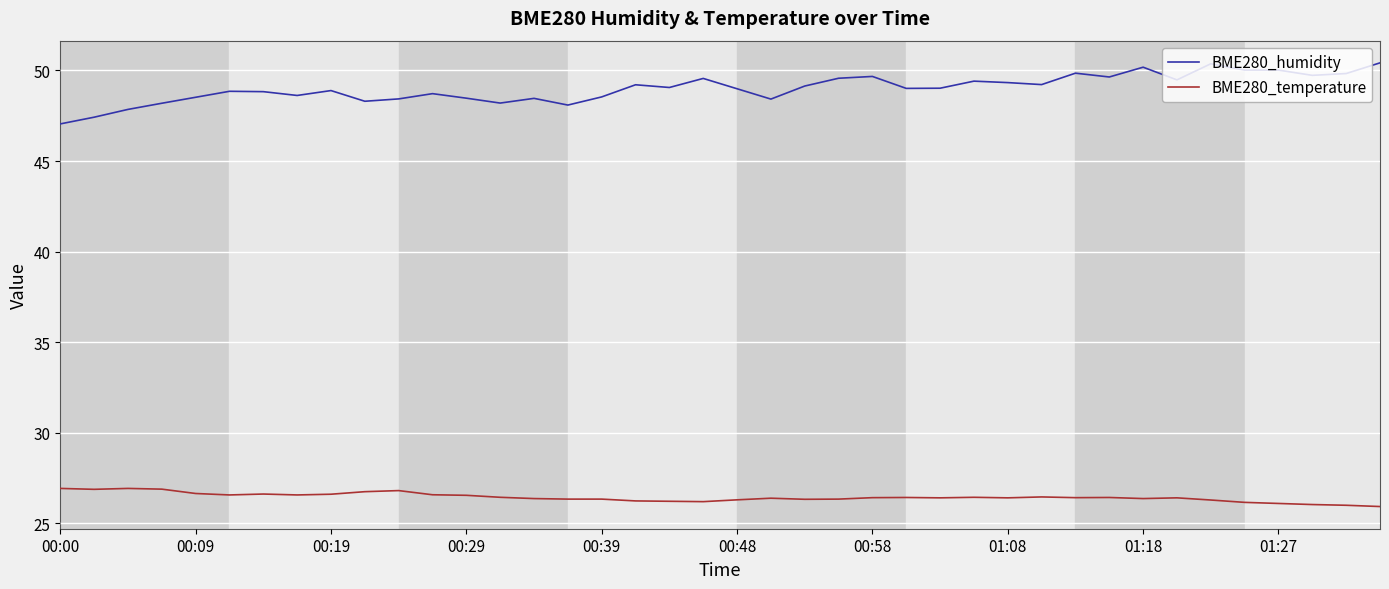

List the series in order of their overall mean, lowest first.

BME280_temperature, BME280_humidity